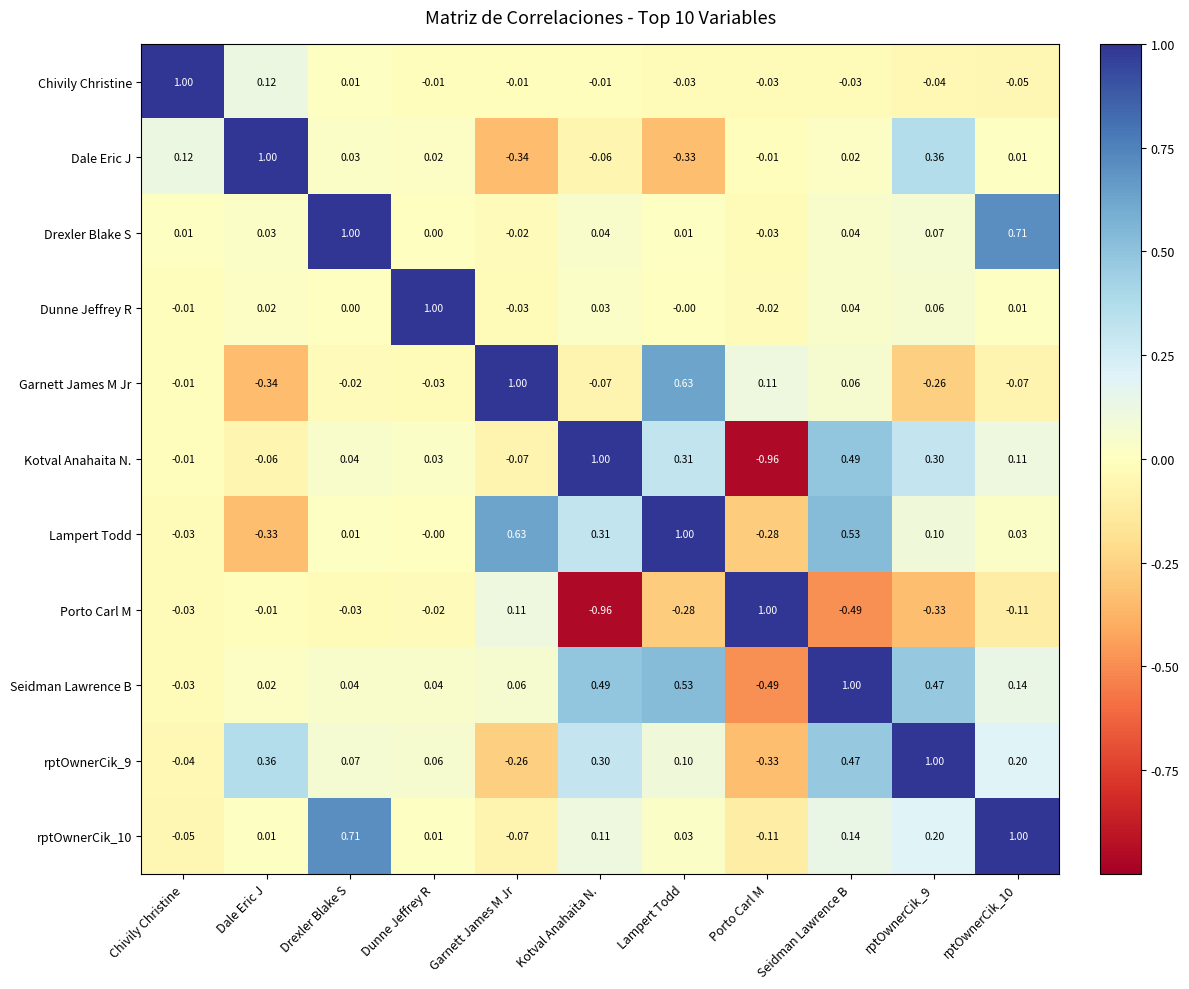

Which series has the largest total across all categories?

Seidman Lawrence B